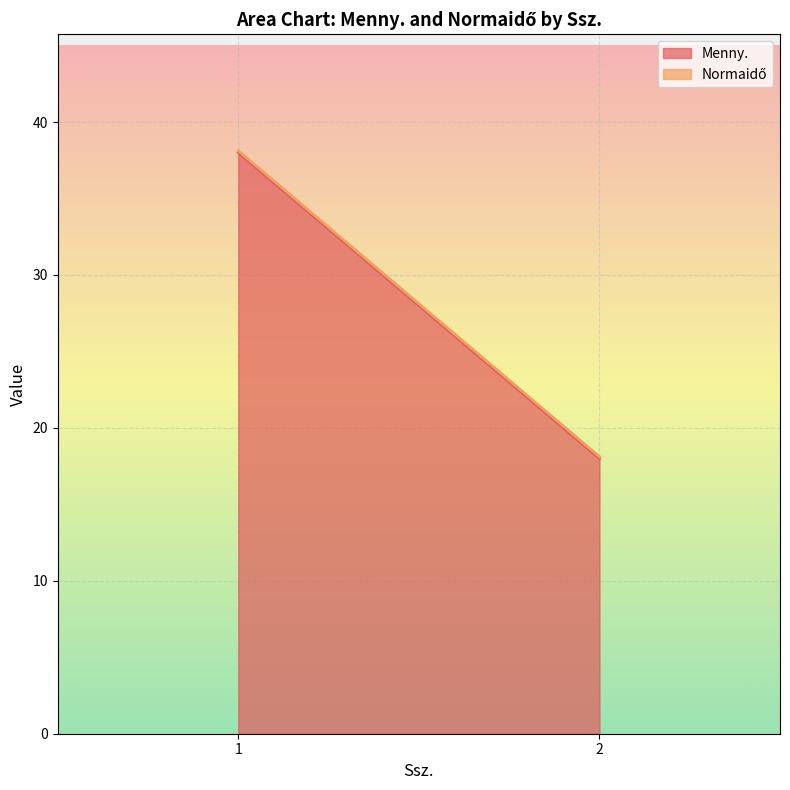

The value of Normaidő at 1 is 0.1. True or false?

True